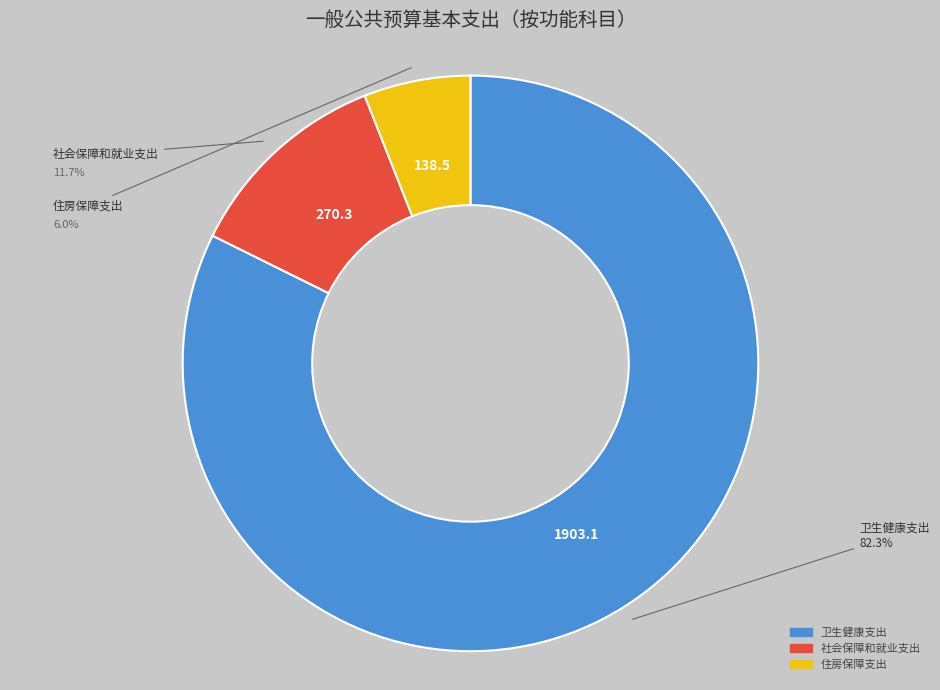

Is there a majority slice in this chart?

Yes